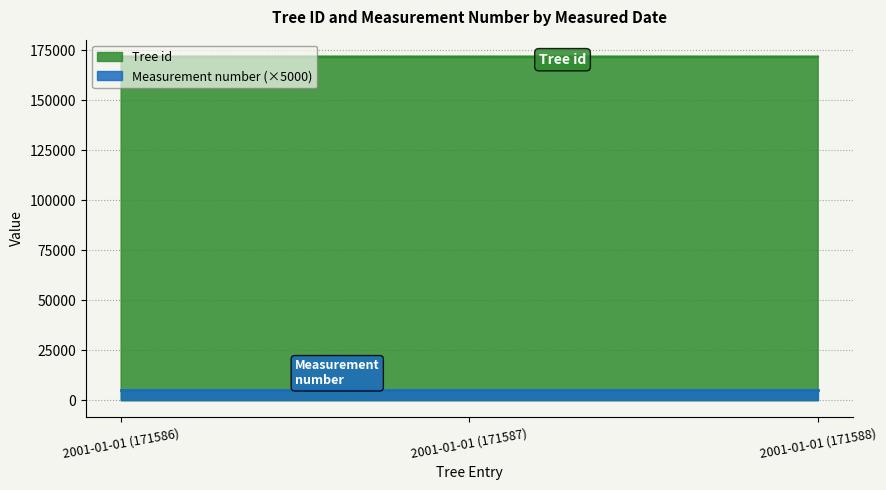

What is the greatest value displayed?

171588